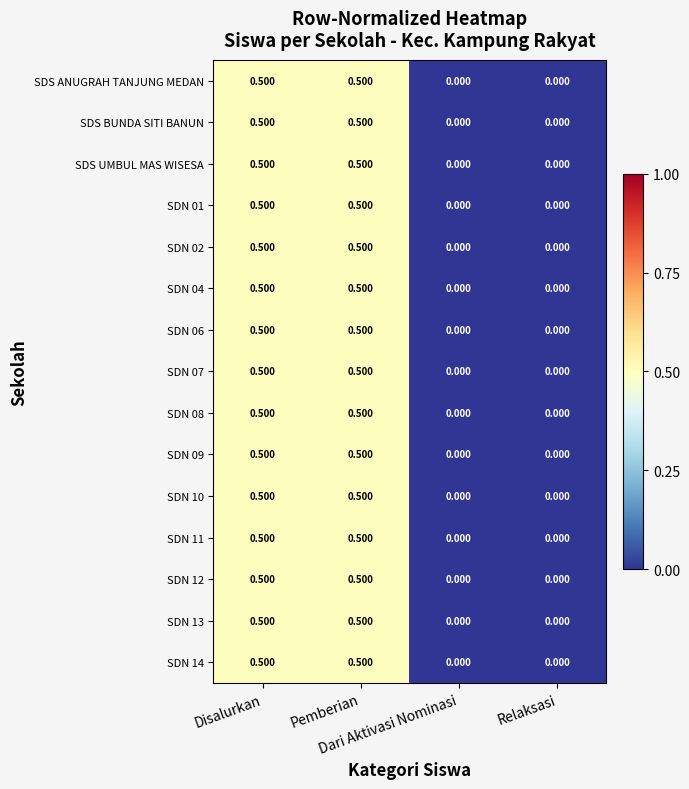

Which series has the largest range (max minus min)?

SDS ANUGRAH TANJUNG MEDAN